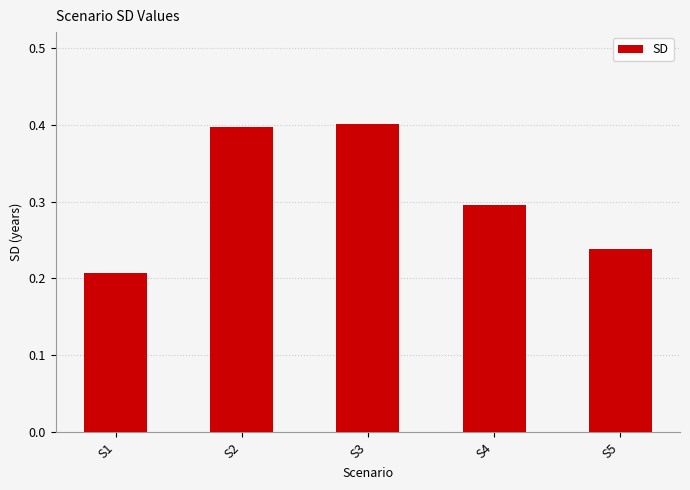

What is the maximum value shown in the chart?

0.4